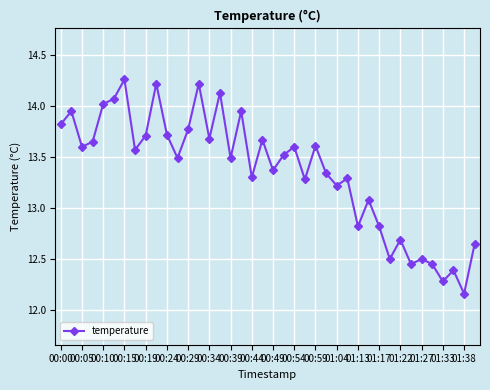

How many data points are less than 13?

11